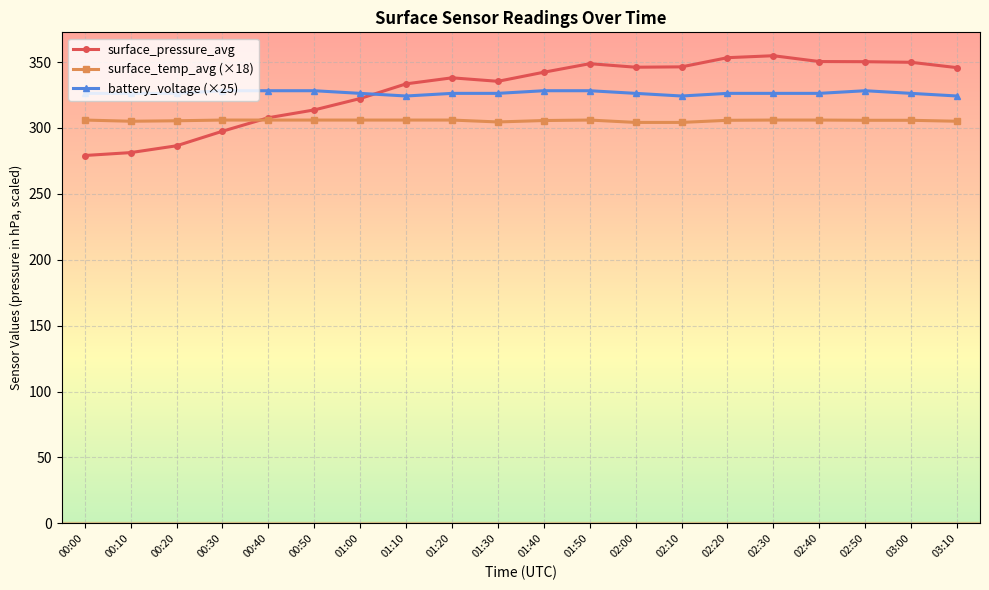

Is it true that surface_pressure_avg equals 297.5 at 00:30?

True